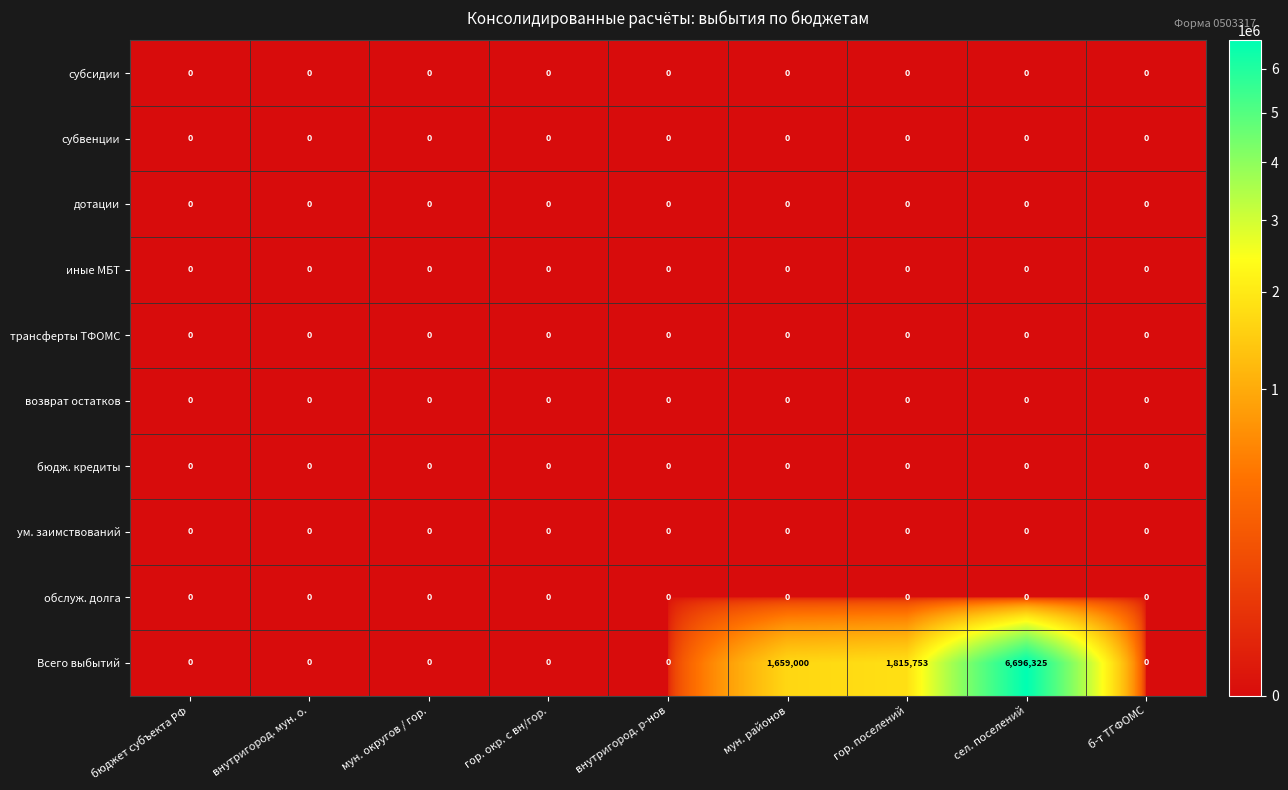

What is the maximum value for Всего выбытий?

6696325